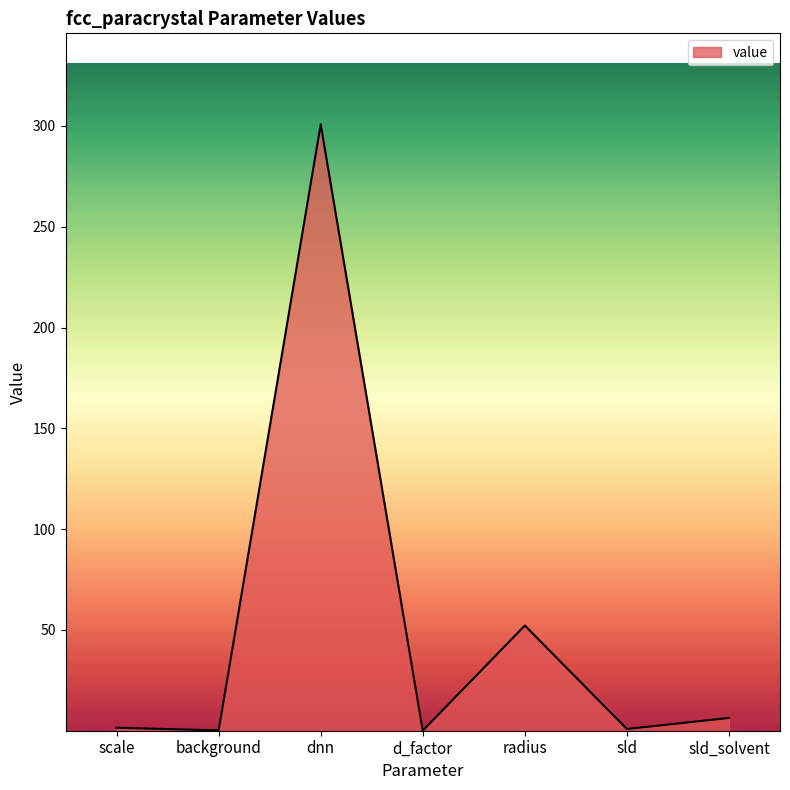

What is the greatest value displayed?

300.8